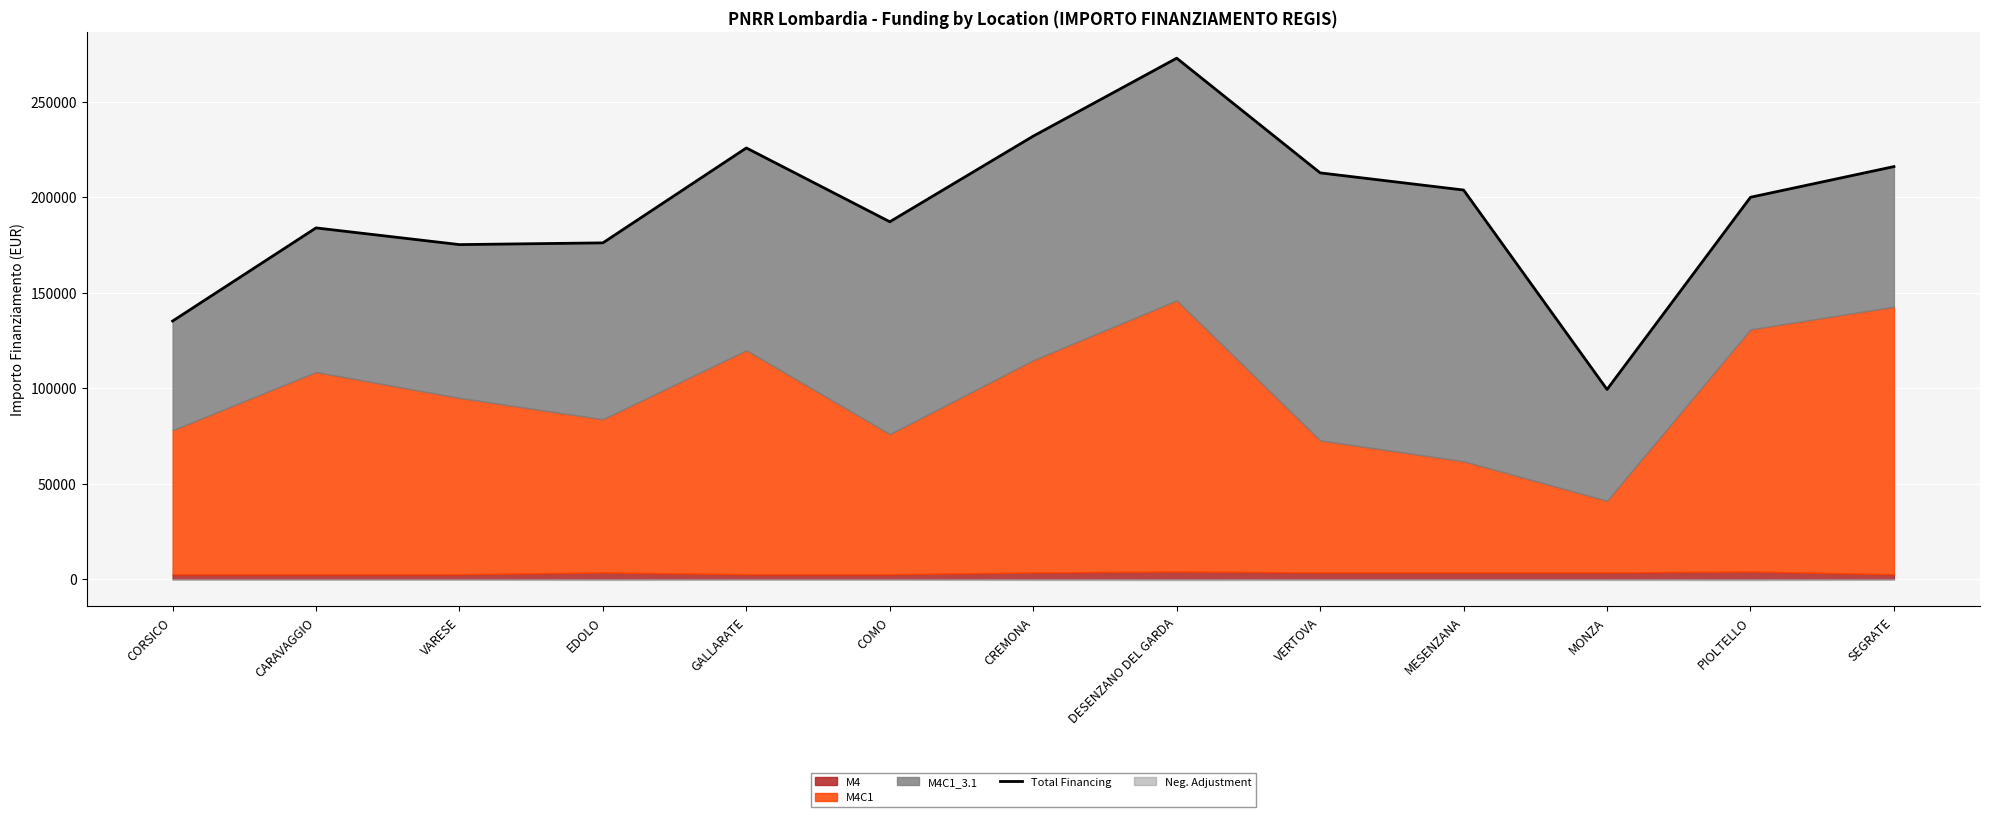

Reading left to right, extract all data points from this chart.

135084.5	183855.5	175110.1	176025.1	225724.0	187072.3	231922.8	272731.2	212680.6	203690.9	99264.2	199906.9	215961.2